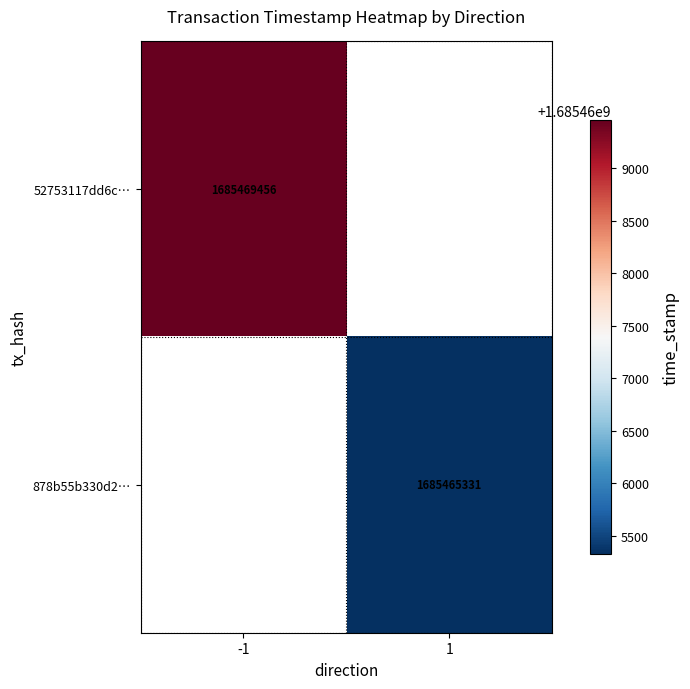

True or false: 52753117dd6c… has a value of 2912857475 at -1.

False